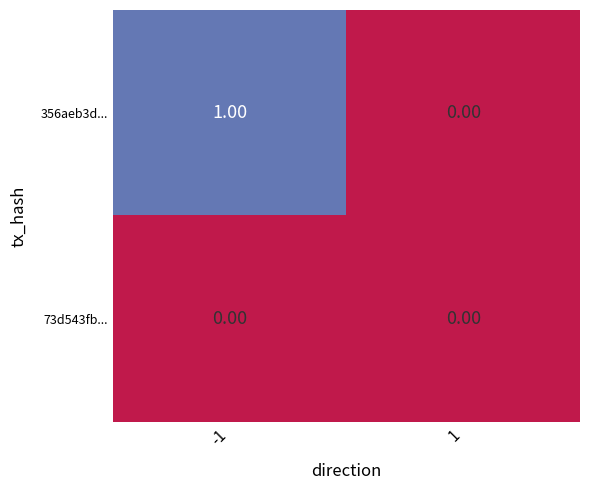

Which series changed the most between -1 and 1?

356aeb3d...